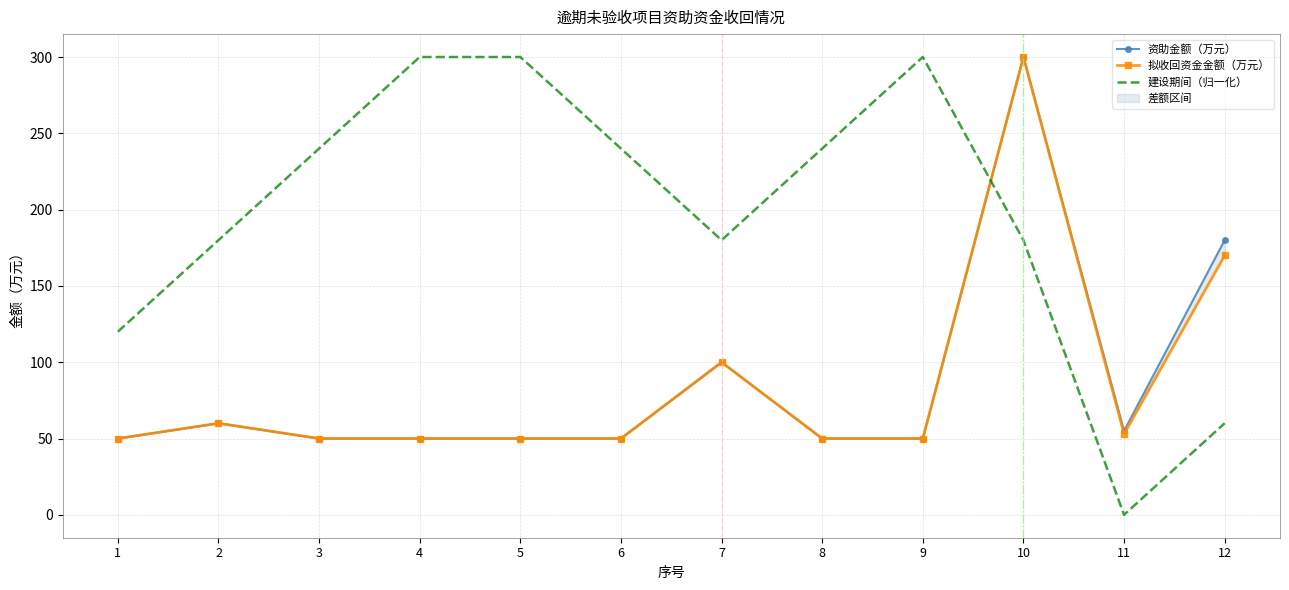

Is it true that 建设期间（归一化） equals 141 at 6?

False